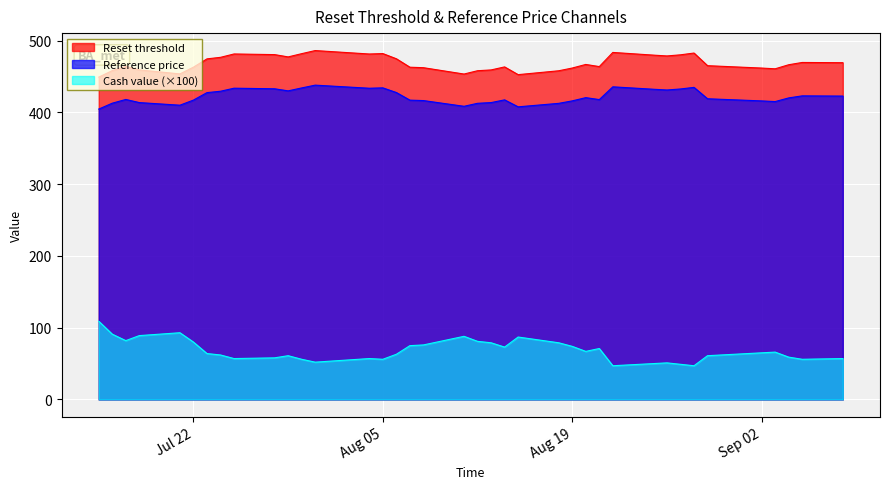

What is the spread (max minus min) of values at Jul 22?

383.1